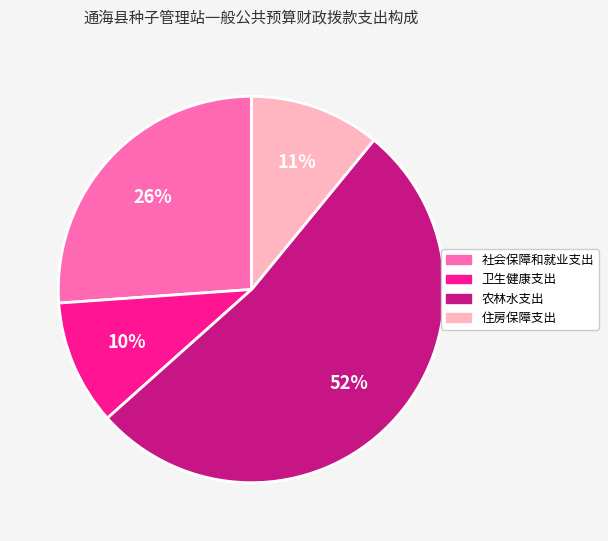

What is the largest slice in the pie chart?

农林水支出